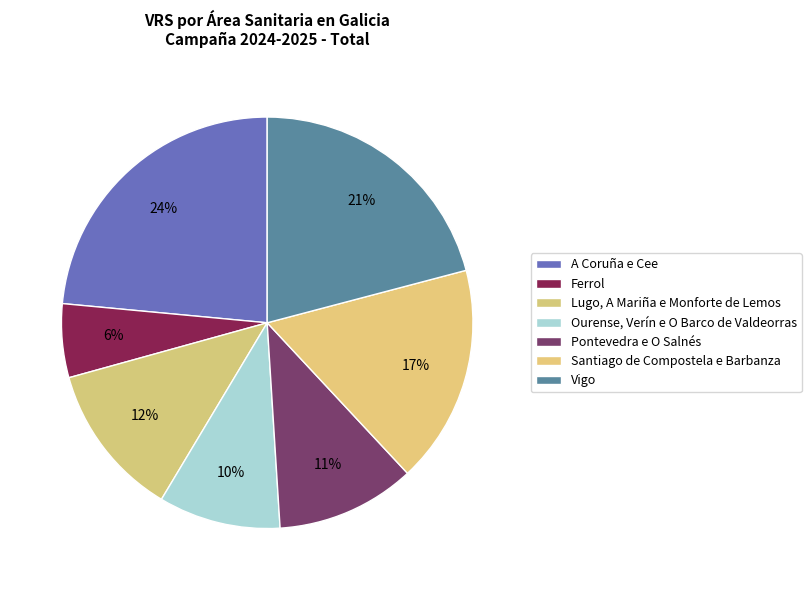

To the nearest percent, what is the difference between the Santiago de Compostela e Barbanza and Vigo slice percentages?

4%